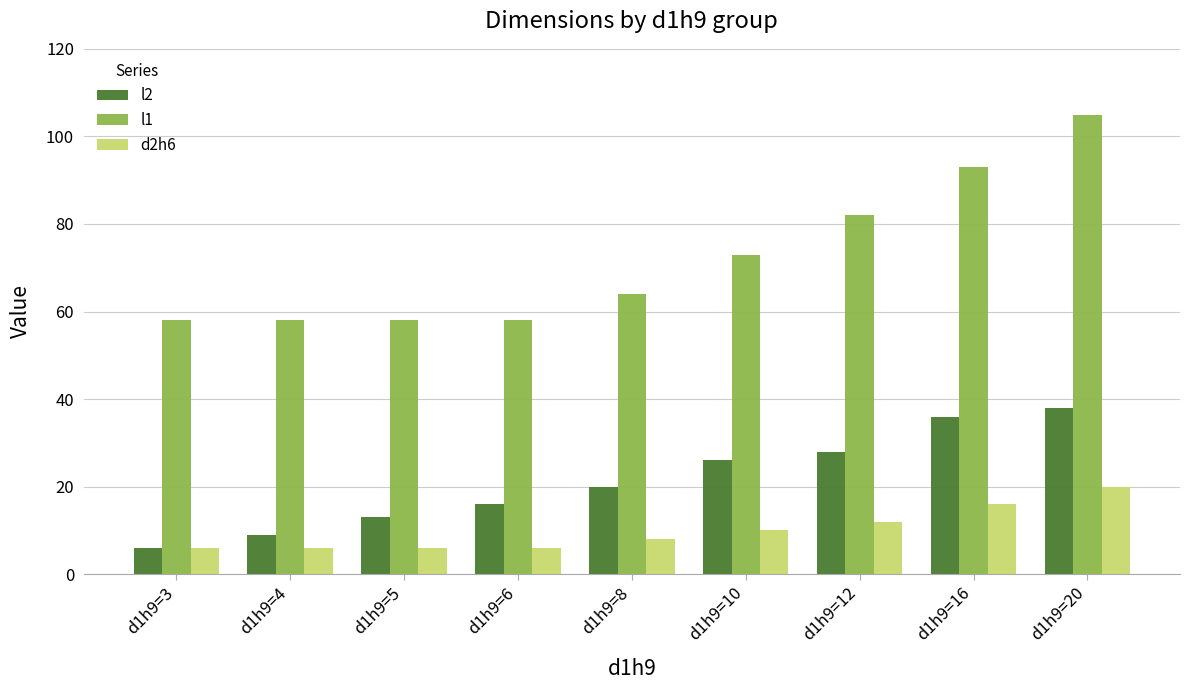

Is the value of l1 at d1h9=3 greater than the value of l2 at d1h9=4?

Yes